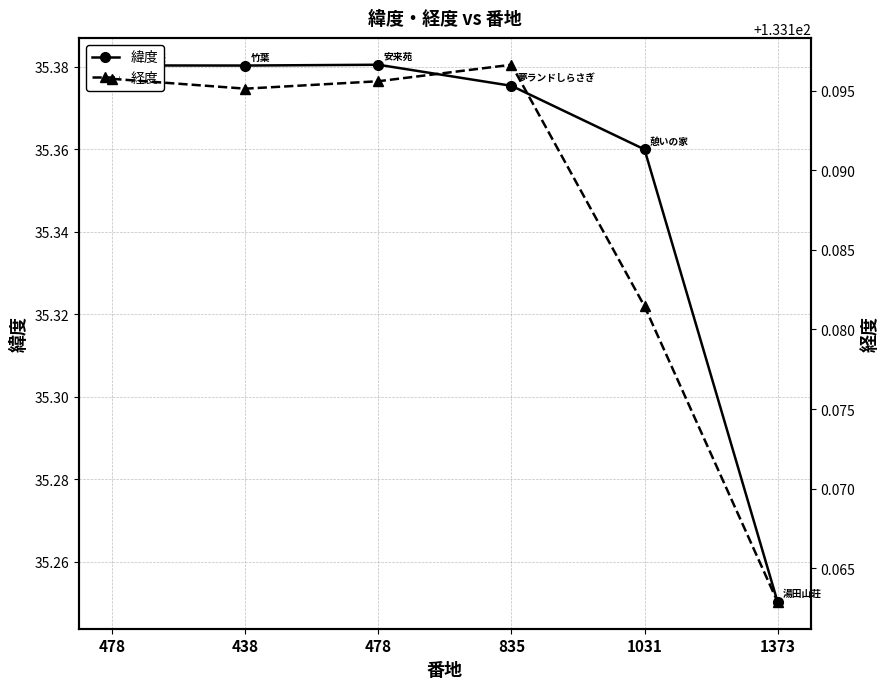

Rank the categories by 緯度 value from lowest to highest.

1373, 1031, 835, 438, 478, 478